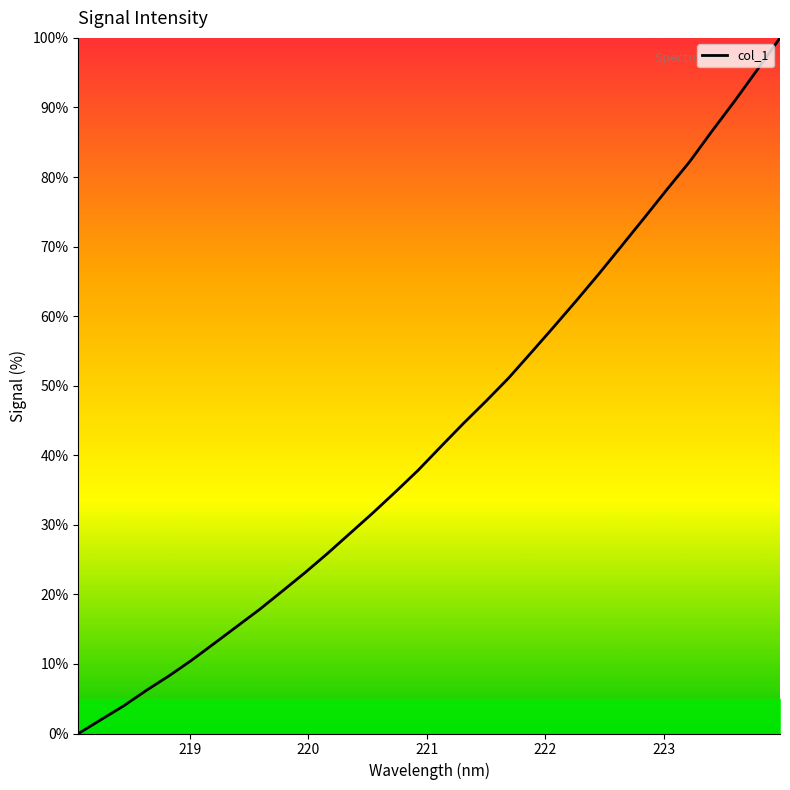

What is the maximum value shown in the chart?

100.0